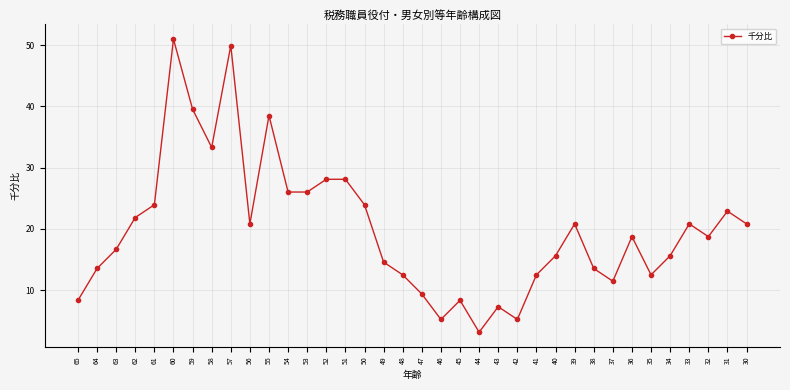

What value does the data have at 31?

22.9